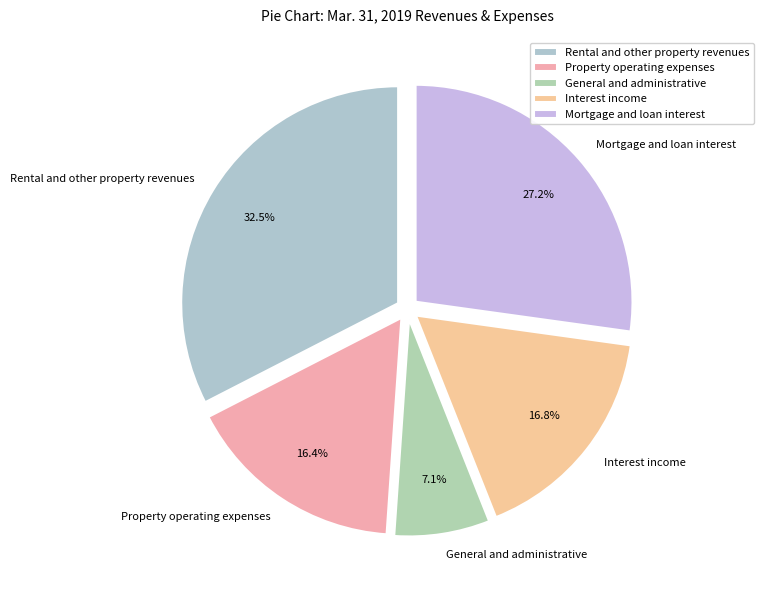

Which slice is the smallest?

General and administrative